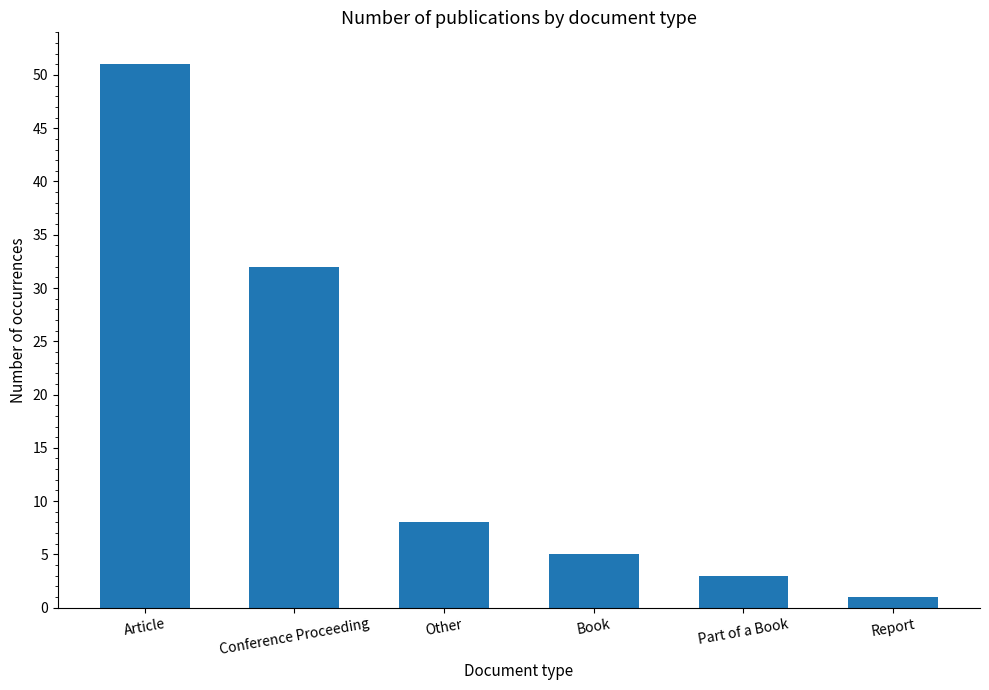

Reading right to left, transcribe all the data shown in this chart.

1	3	5	8	32	51